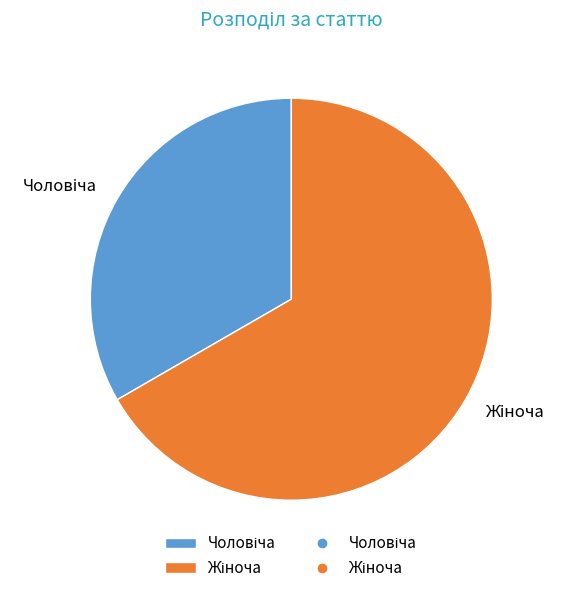

Is there any slice that represents more than half of the pie?

Yes